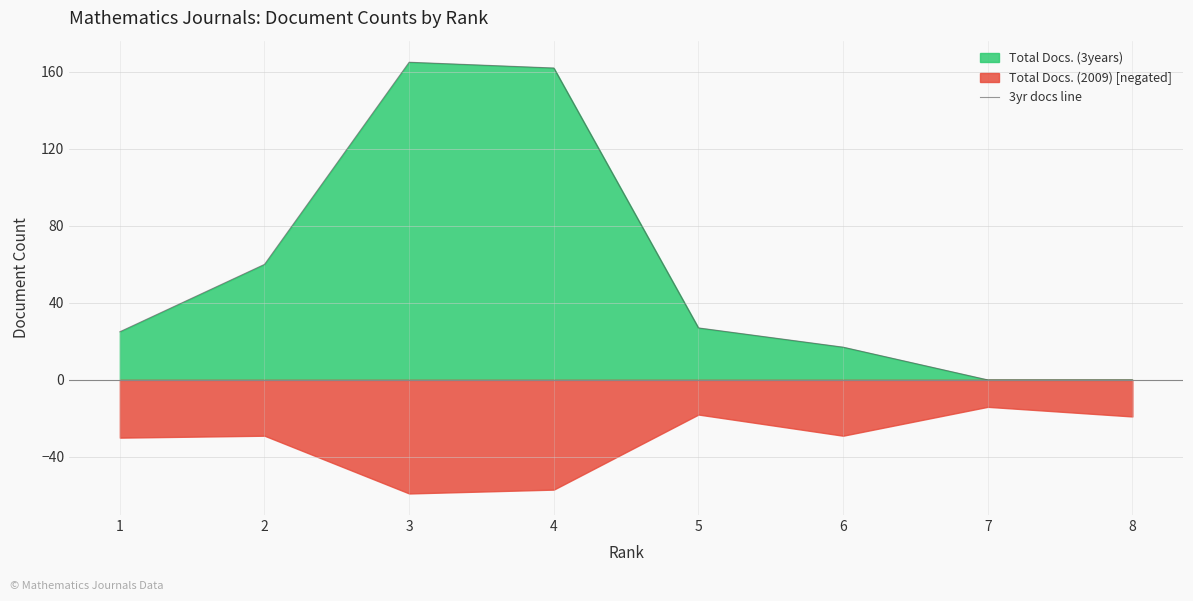

What is the change in value from 1 to 3?

+140